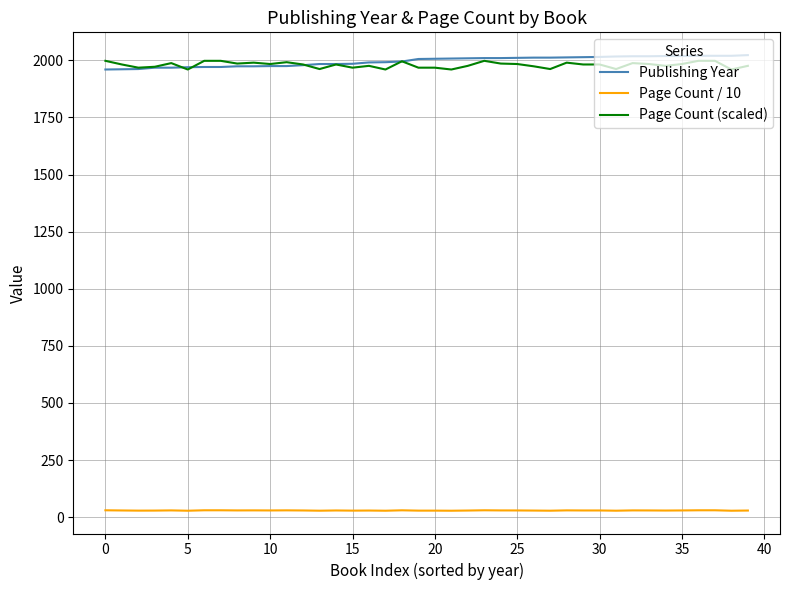

What is the lowest value of the Publishing Year series?

1960.0